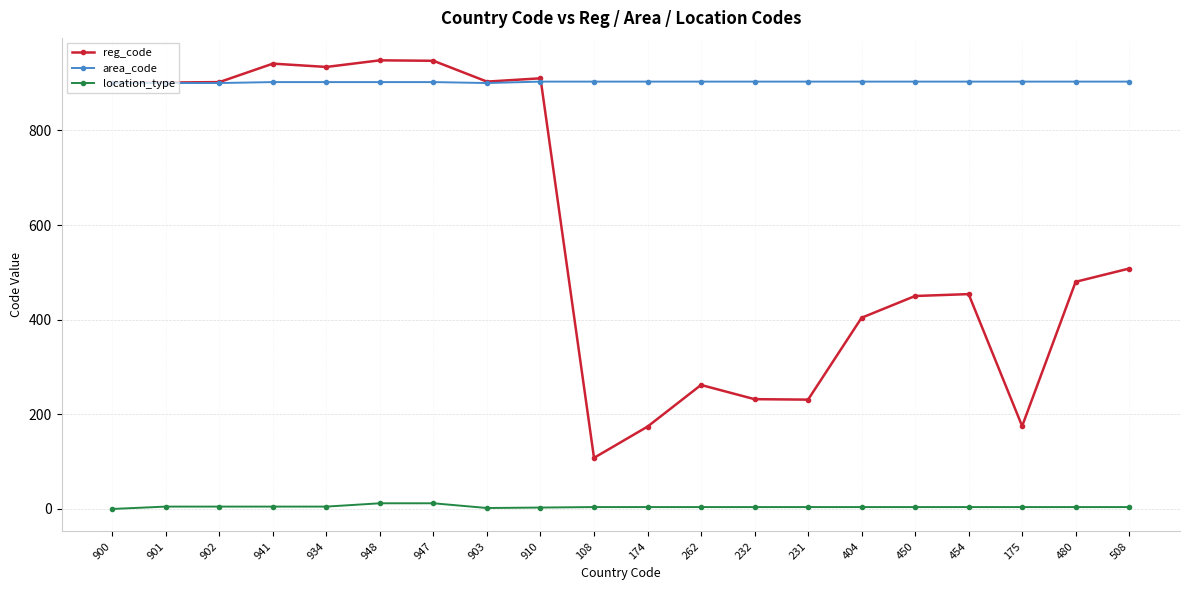

What is the spread (max minus min) of values at 231?

899